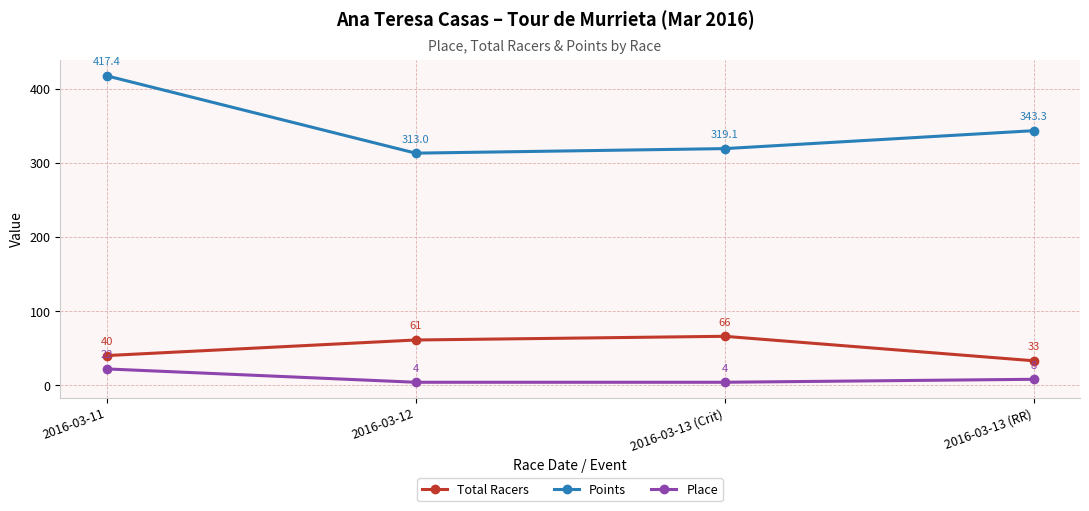

Reading left to right, list all the values displayed in this chart.

Total Racers: 2016-03-11=40.0	2016-03-12=61.0	2016-03-13 (Crit)=66.0	2016-03-13 (RR)=33.0
Points: 2016-03-11=417.4	2016-03-12=313.0	2016-03-13 (Crit)=319.1	2016-03-13 (RR)=343.3
Place: 2016-03-11=22.0	2016-03-12=4.0	2016-03-13 (Crit)=4.0	2016-03-13 (RR)=8.0